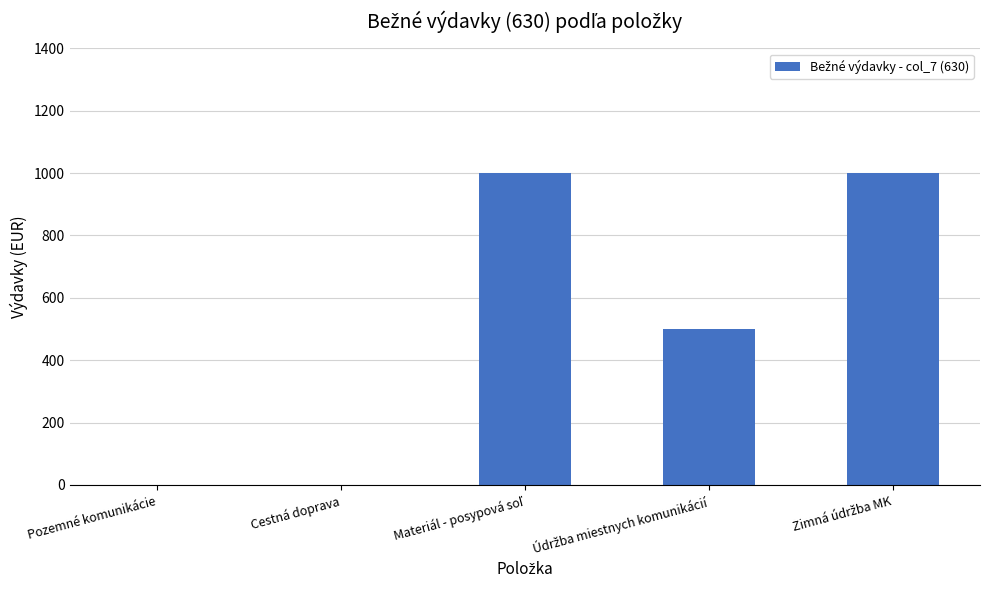

What is the greatest value displayed?

1000